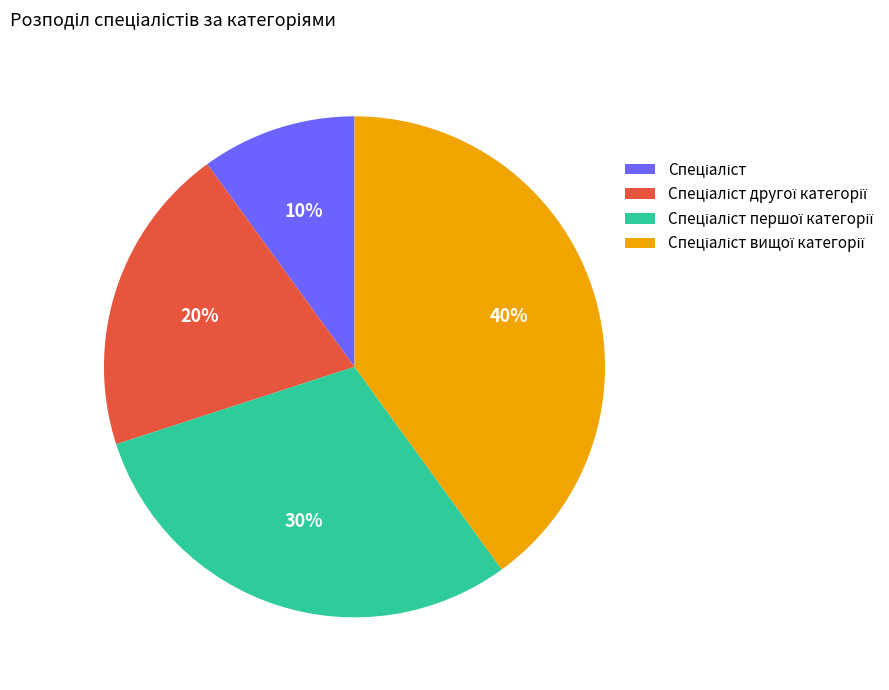

Is there a majority slice in this chart?

No